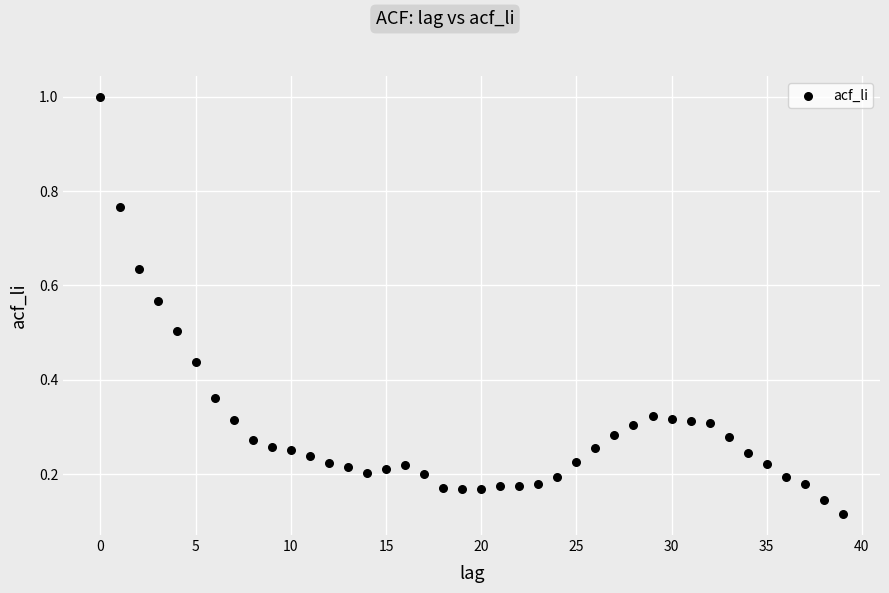

What is the range of Y values (max minus min)?

0.9